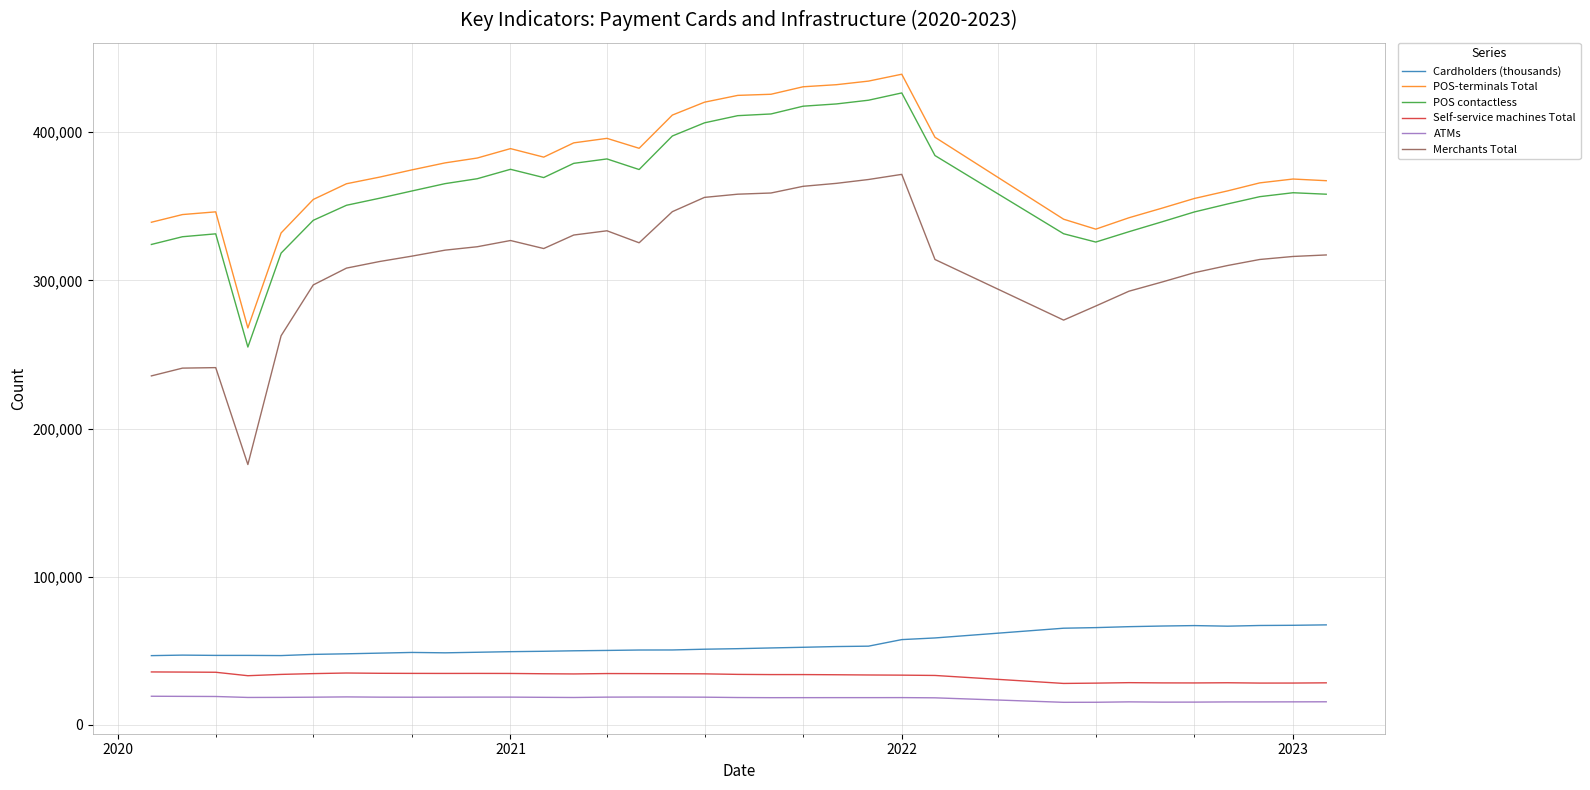

In POS contactless, how many points are higher than both neighbors (excluding endpoints)?

5